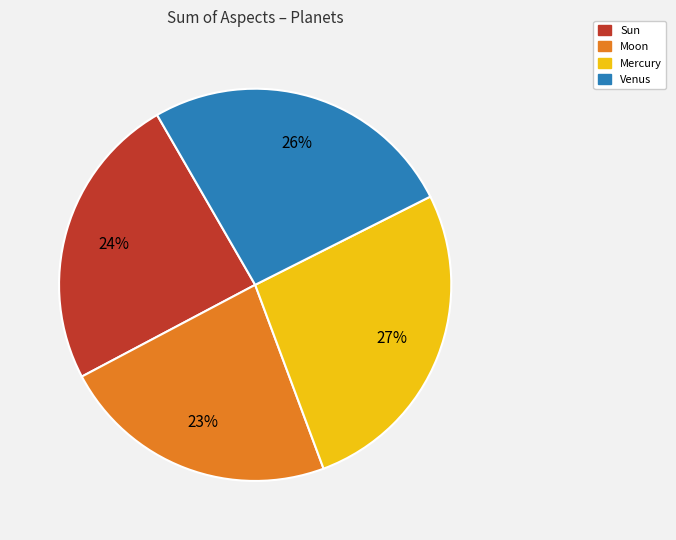

To the nearest percent, what is the difference between the largest and smallest slice percentages?

4%